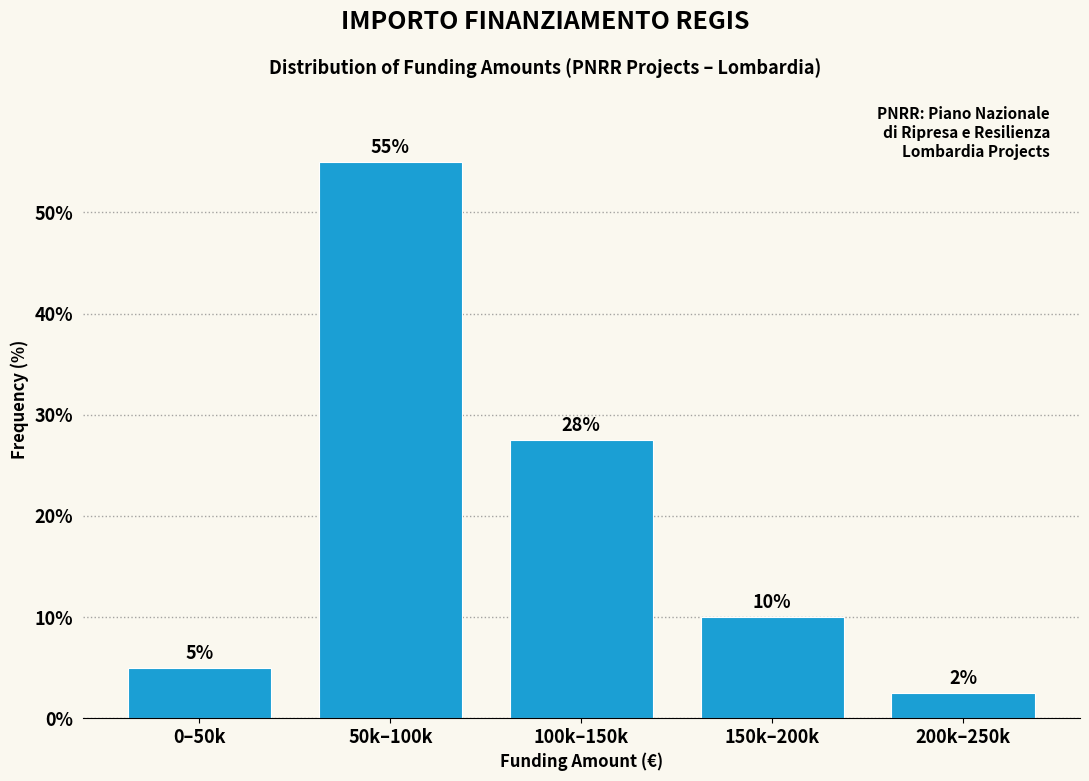

The value at 150k–200k is 3.0. True or false?

False